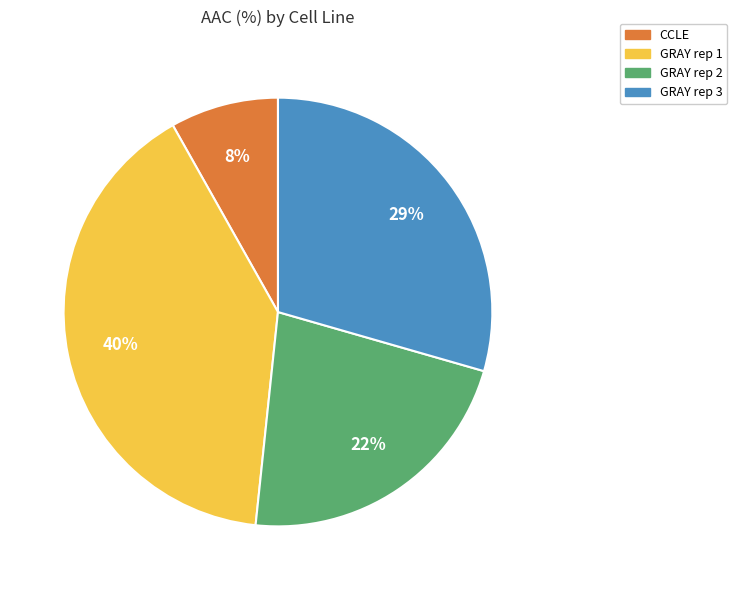

Which slice is the smallest?

CCLE